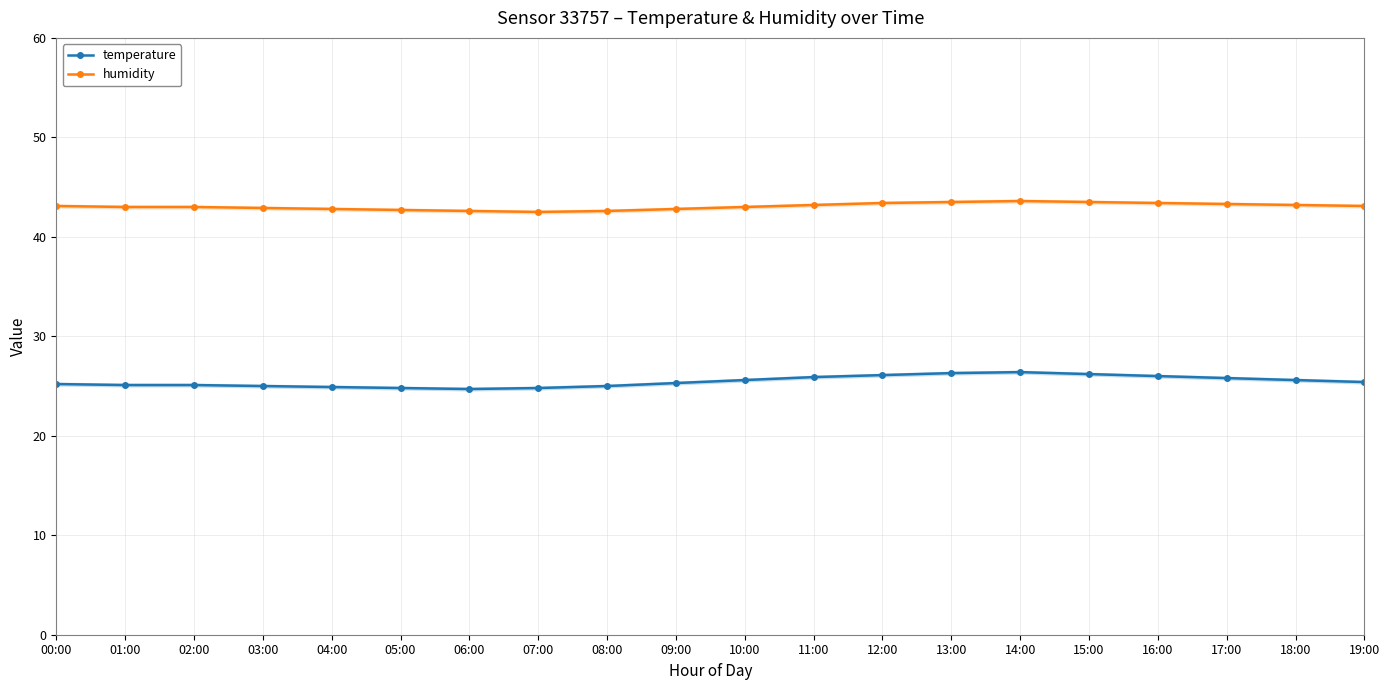

True or false: humidity and temperature intersect in this chart.

False